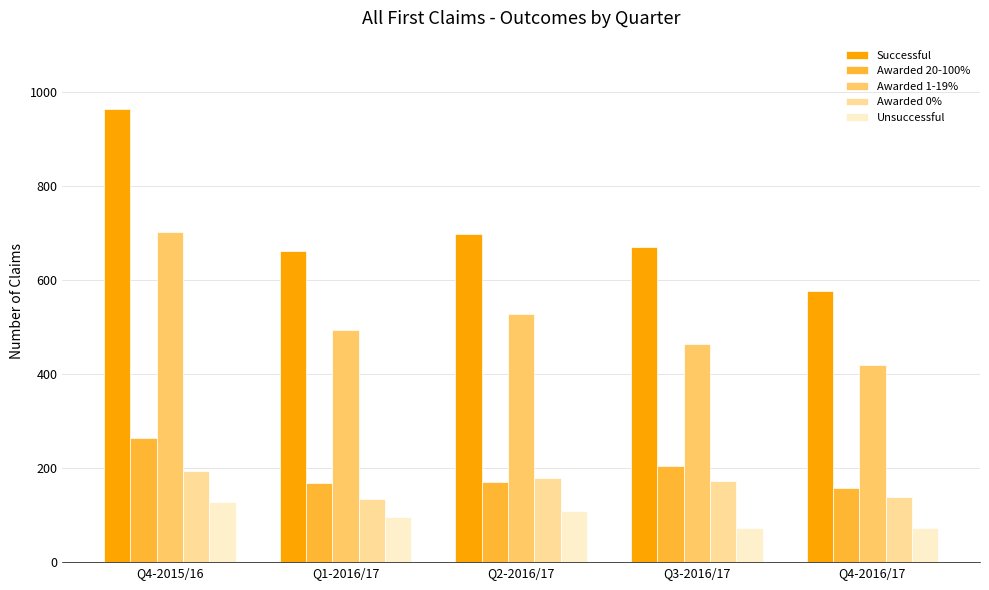

Which series has the largest total across all categories?

Successful